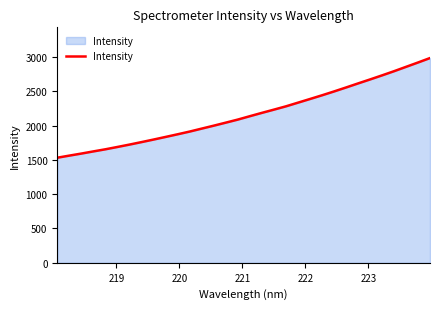

What is the maximum value shown in the chart?

2983.0